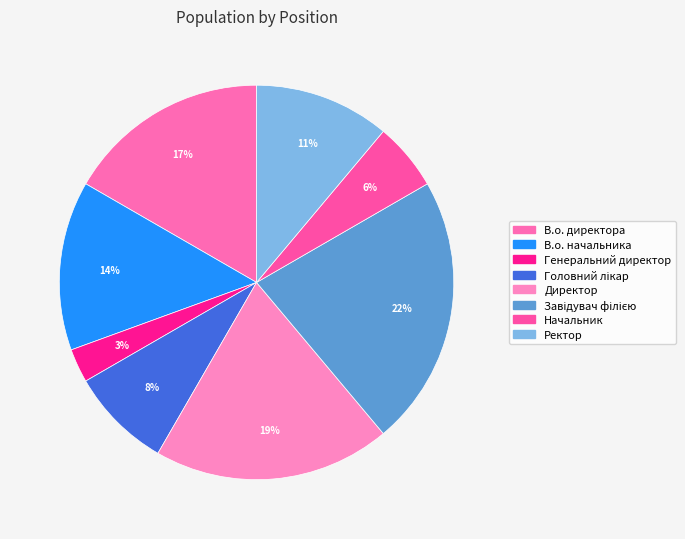

Do В.о. директора and В.о. начальника together represent more than half of the pie?

No